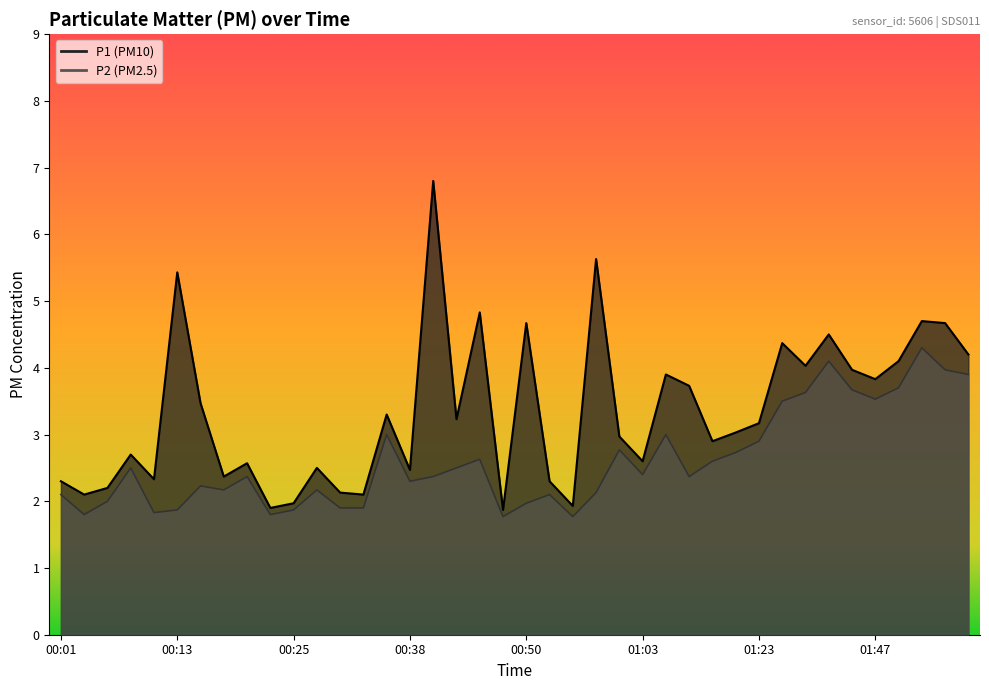

How many values in the P1 series exceed 3?

21